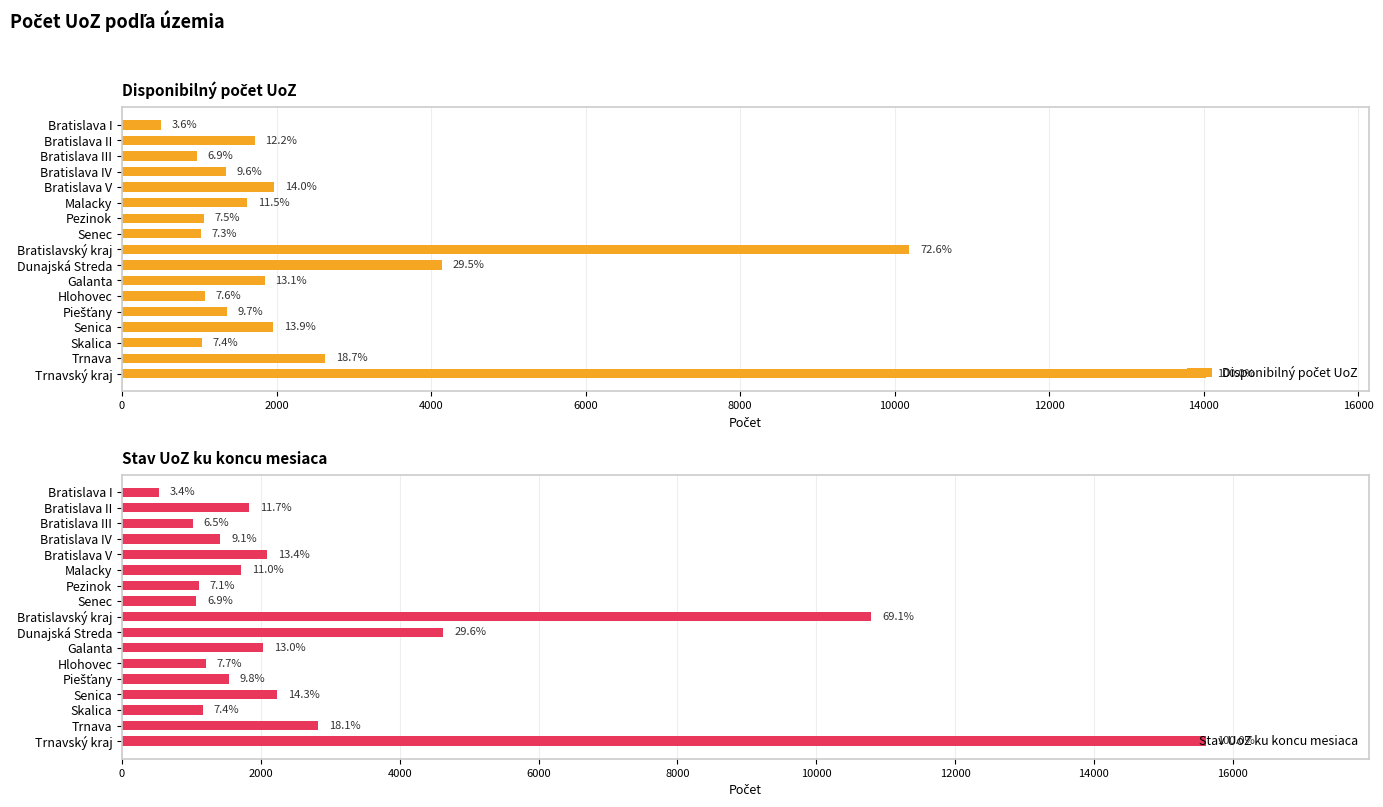

Which series has the largest range (max minus min)?

Stav UoZ ku koncu mesiaca